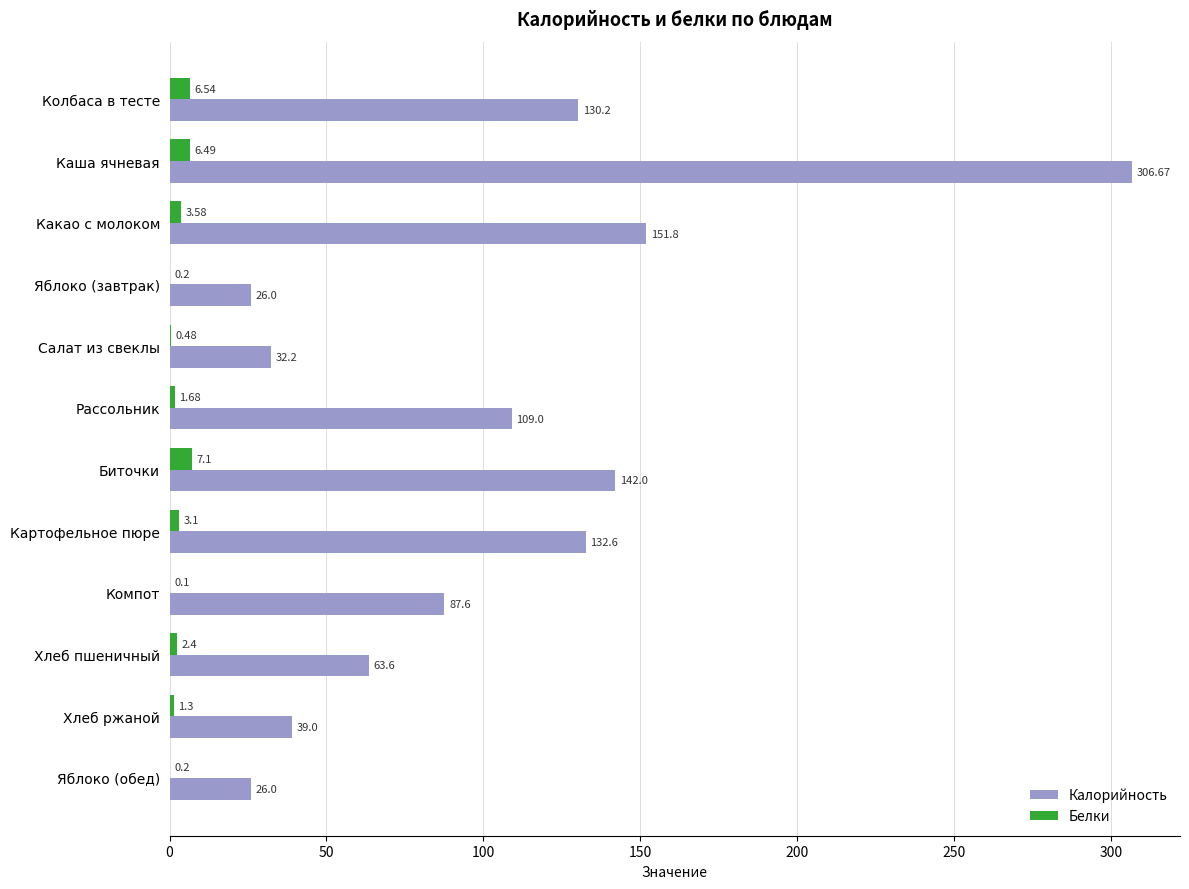

Which category has the highest value in the Белки series?

Биточки